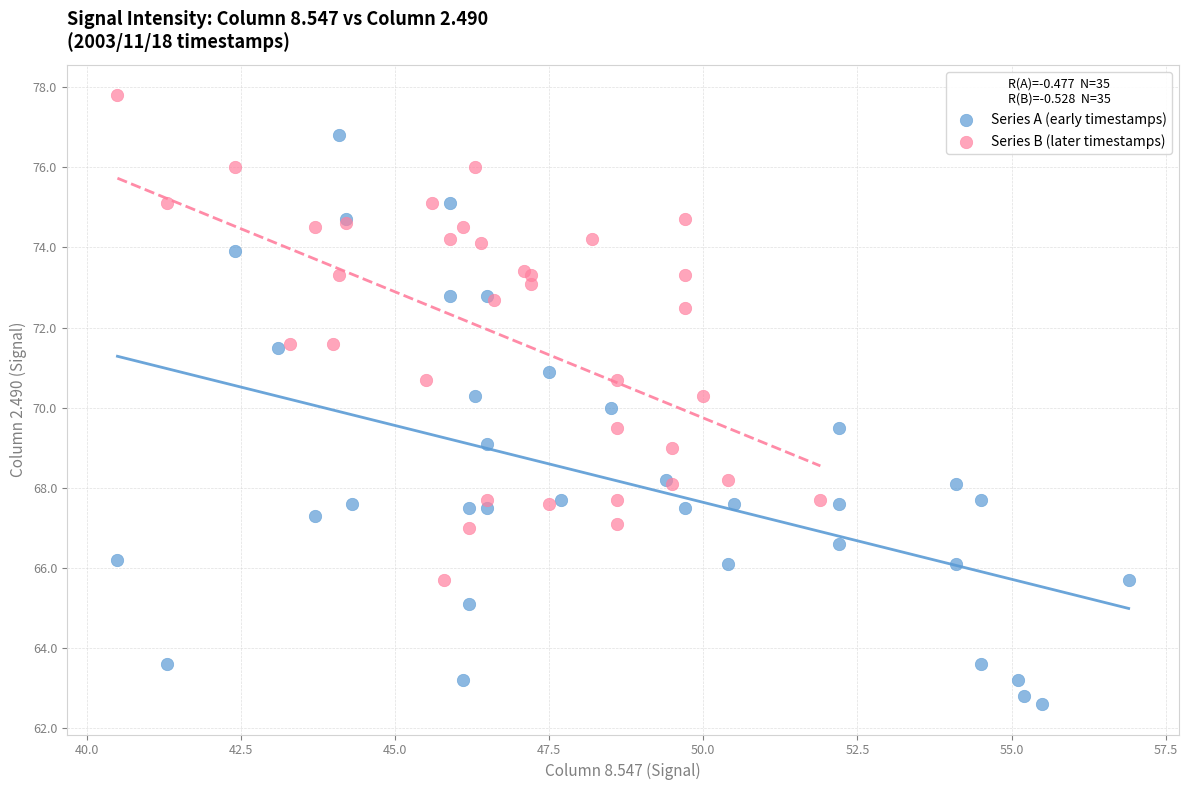

Which series contains the highest Y value?

Series B (later timestamps)